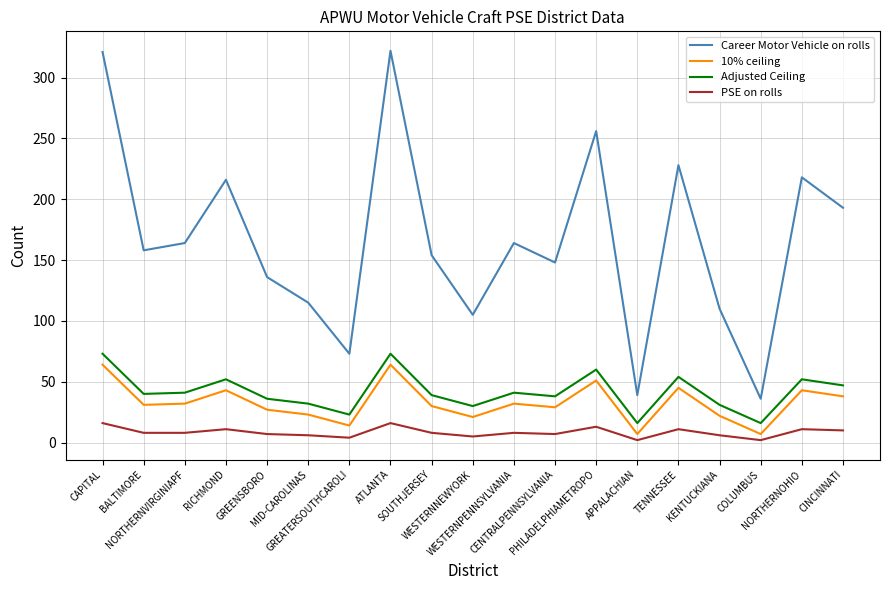

At which category does Career Motor Vehicle on rolls reach its first local peak?

RICHMOND